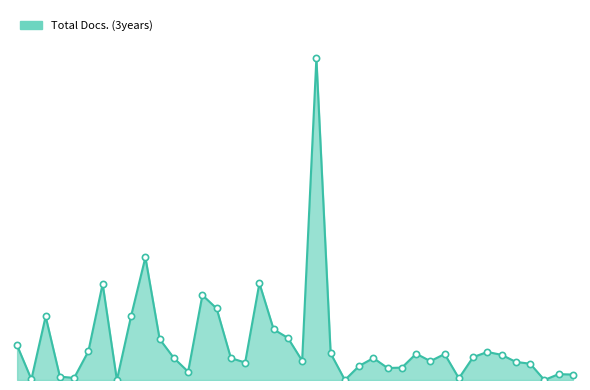

Does the chart have visible grid lines?

No